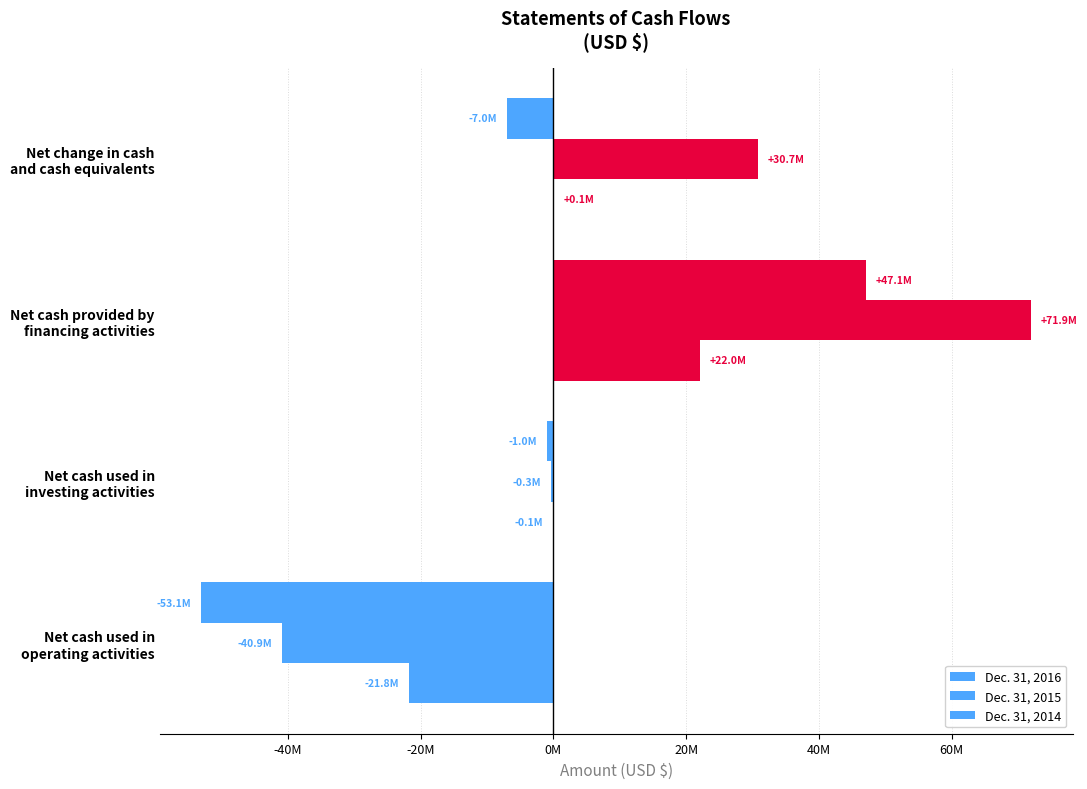

Reading left to right, transcribe all the data shown in this chart.

Dec. 31, 2016: -53069000	-971000	47077000	-6963000
Dec. 31, 2015: -40883000	-322000	71948000	30743000
Dec. 31, 2014: -21801000	-117000	22013000	95000